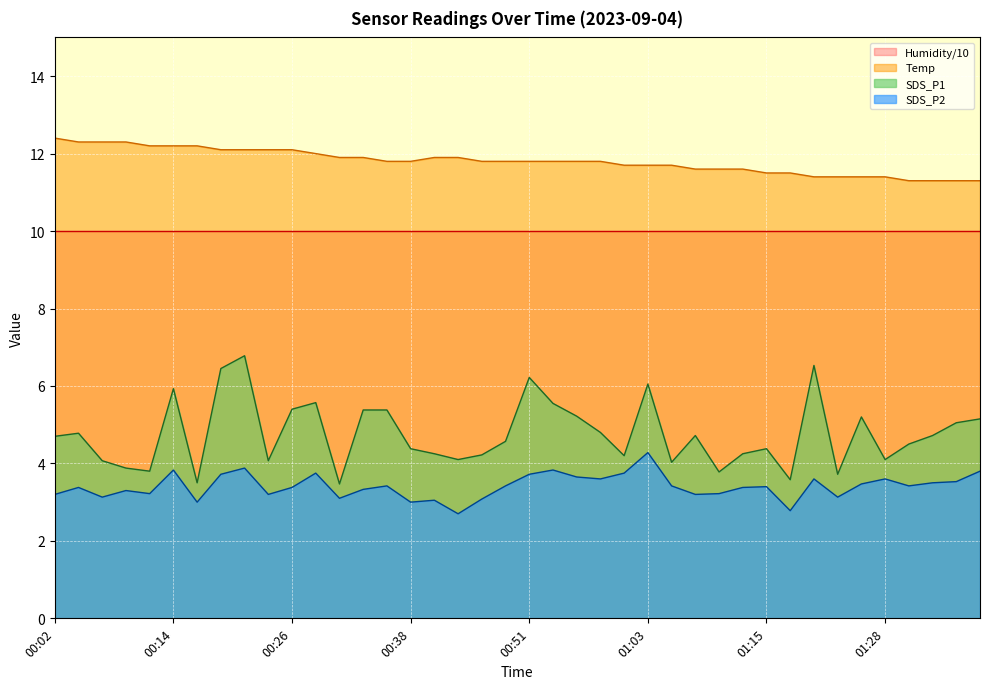

Is it true that SDS_P1 equals 1.3 at 00:14?

False